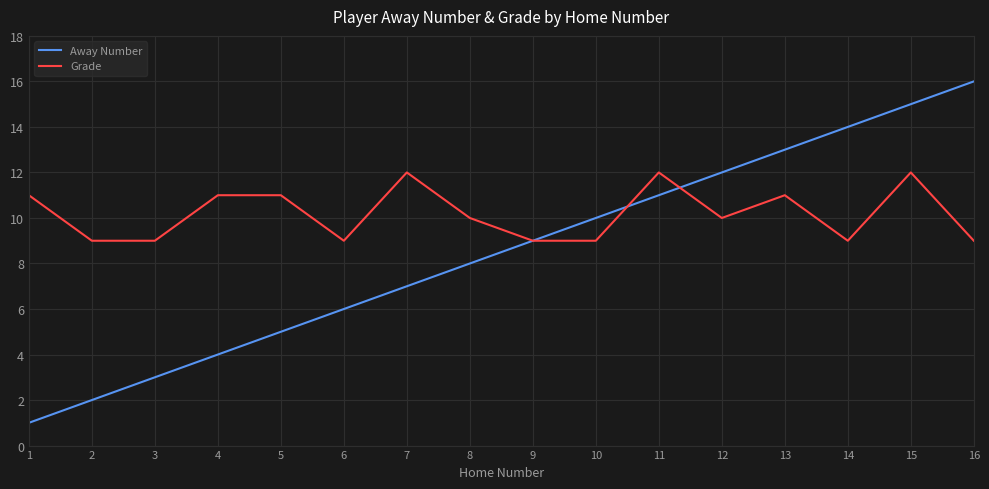

Which series has the widest spread of values?

Away Number